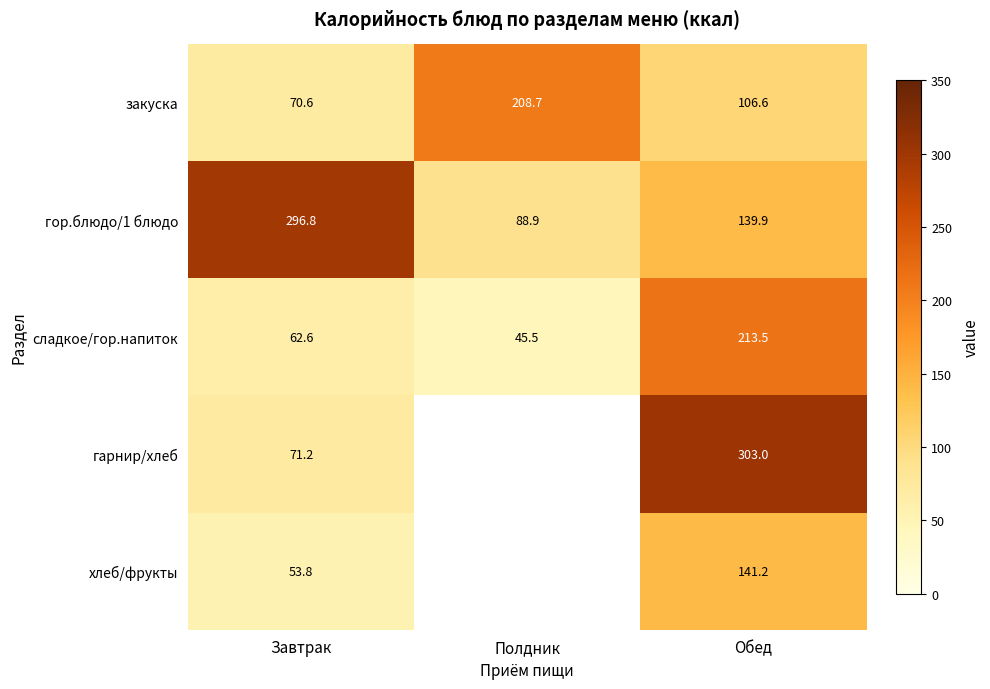

Is it true that гор.блюдо/1 блюдо equals 437.8 at Завтрак?

False